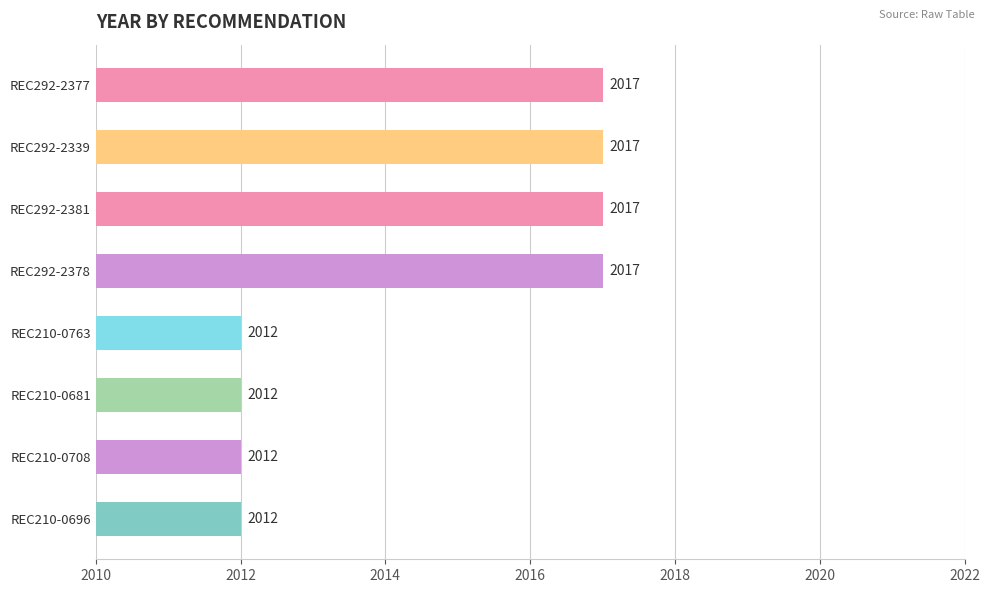

What is the ratio of the value at REC210-0708 to the value at REC210-0696?

1.0